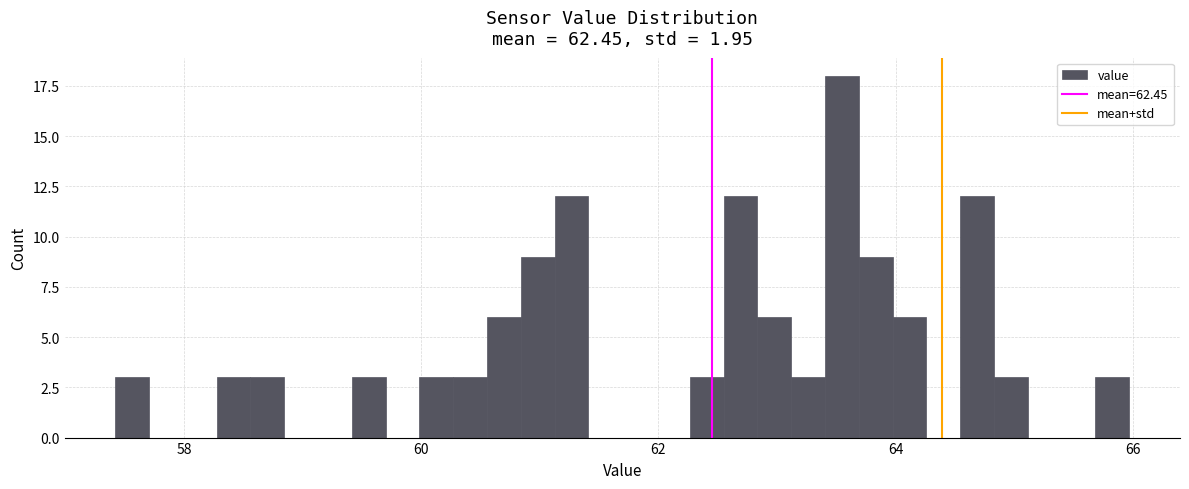

Read against the x-axis, roughly where is the centre of the tallest bar?

63.6